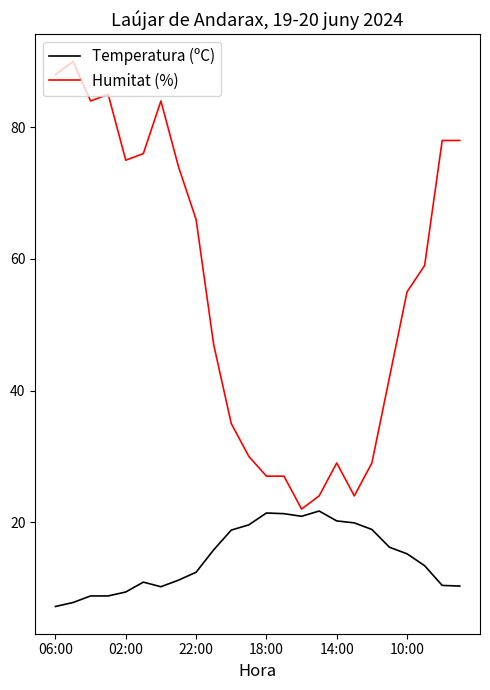

Does the chart display data point markers on the line(s)?

No